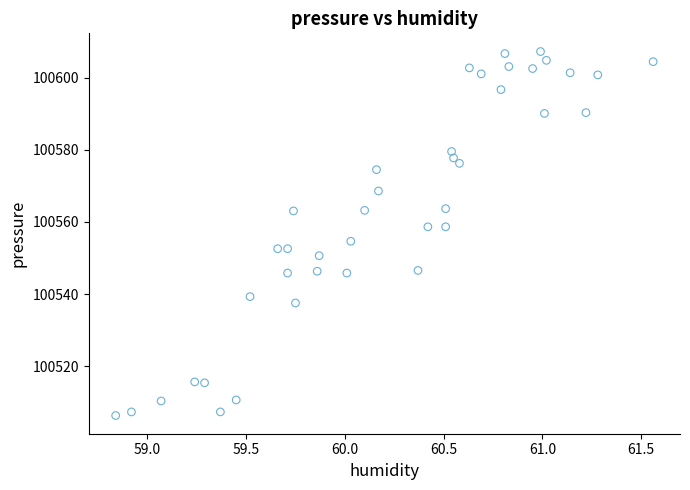

What Y value in the scatter plot is closest to 100556?

100554.6